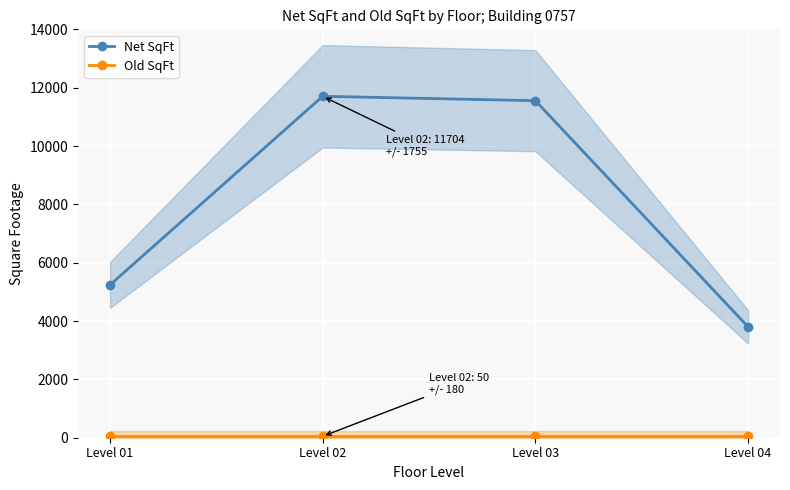

Which series changed the most between Level 01 and Level 04?

Net SqFt